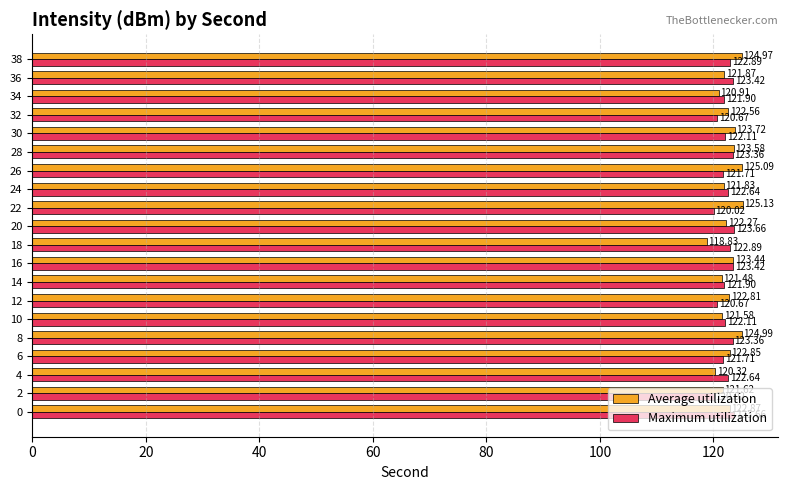

What is the difference between the Maximum utilization values at 10 and 38?

0.8